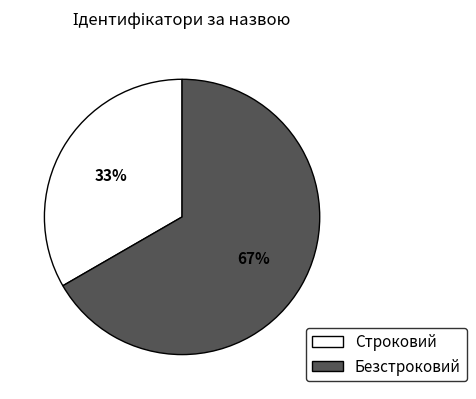

Which category has the smallest portion of the pie?

Строковий